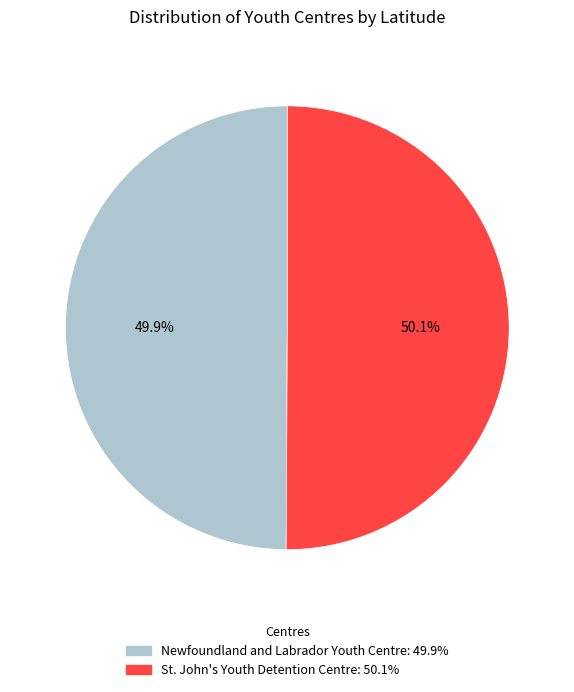

Is there a majority slice in this chart?

Yes